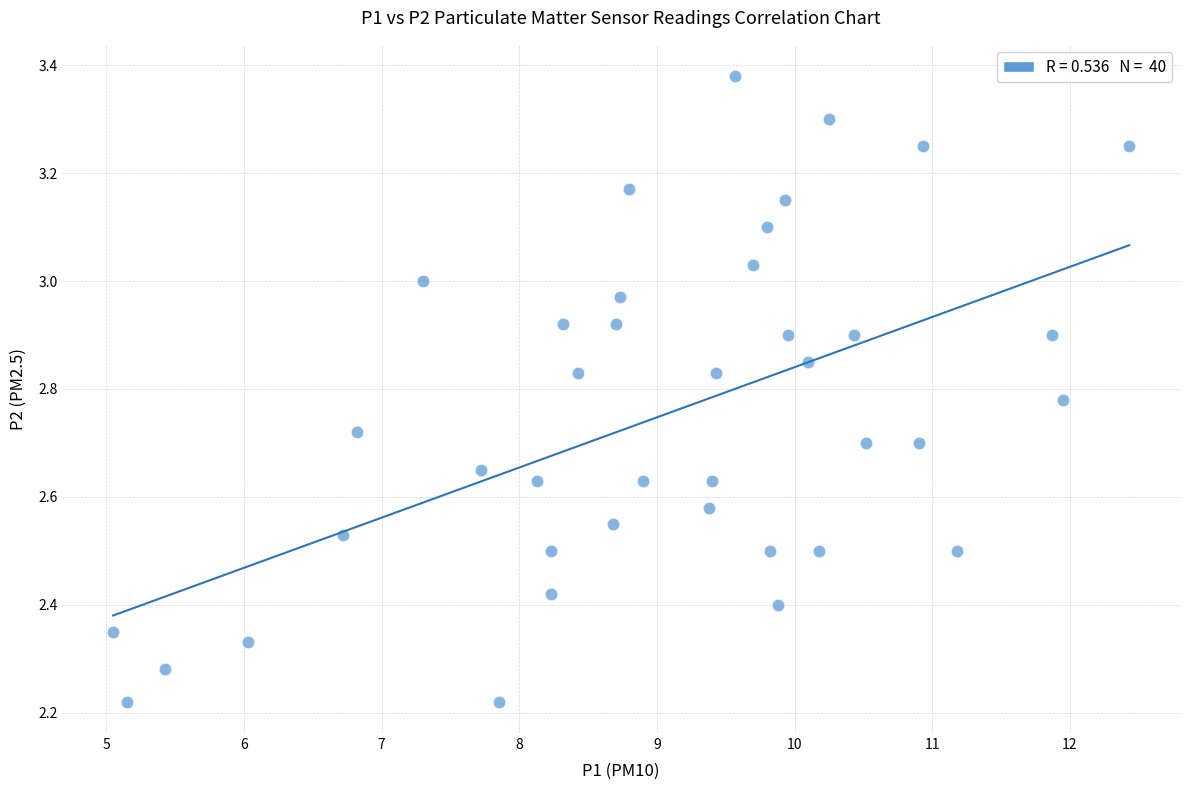

What is the range of Y values (max minus min)?

1.2